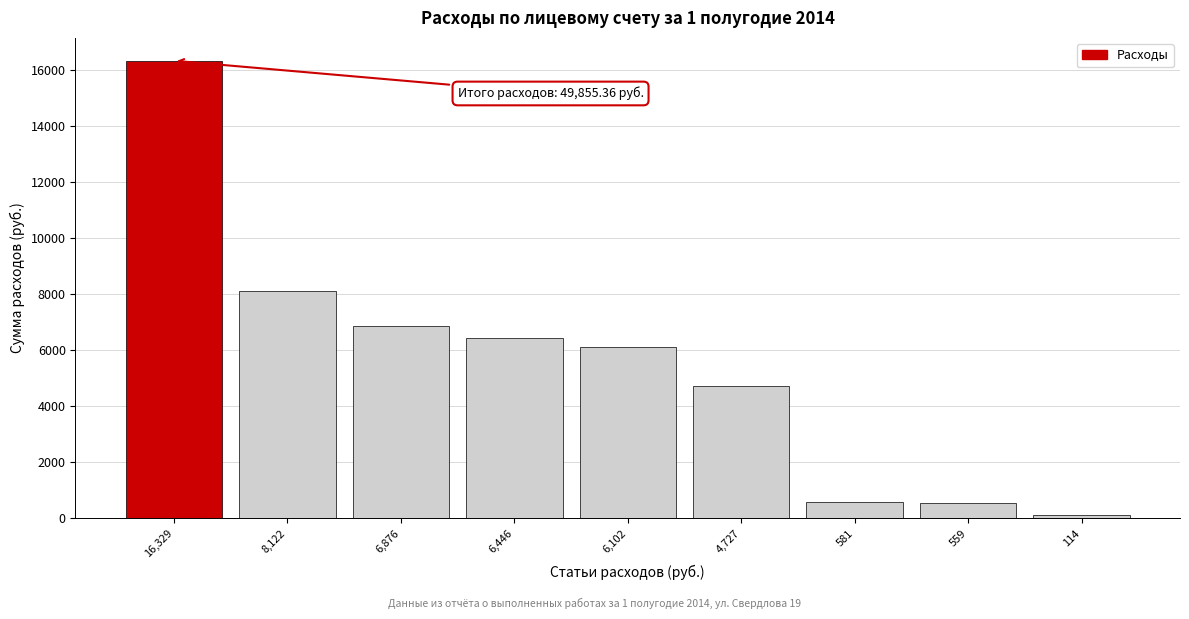

What is the greatest value displayed?

16329.4